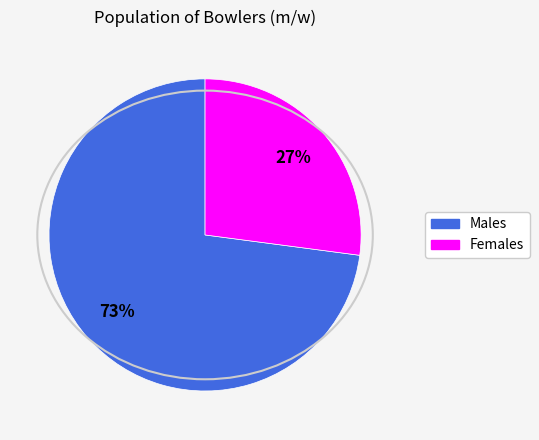

To the nearest percent, what is the average slice percentage?

50%